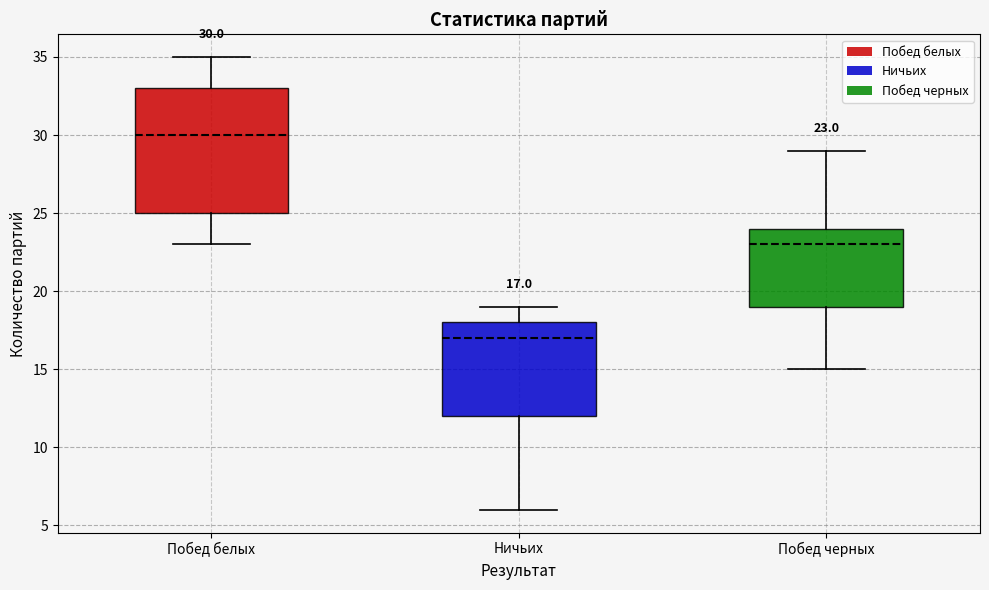

Comparing the boxes themselves (not the whiskers), which one is the tallest?

Побед белых